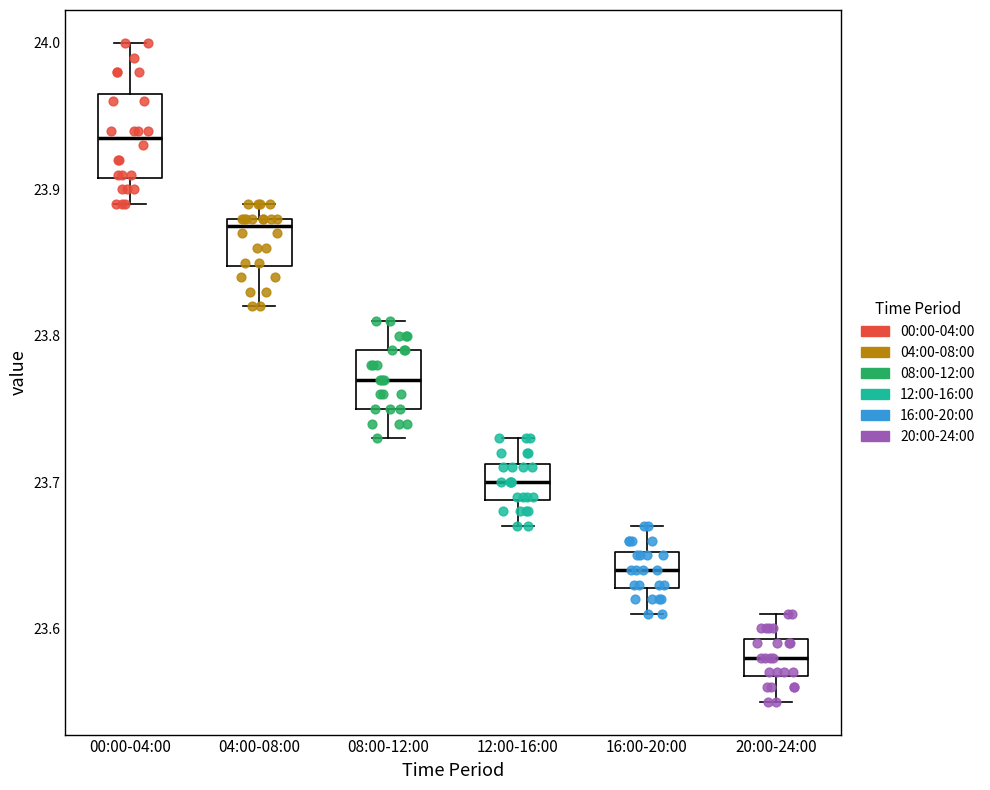

Reading left to right, read every box against the y-axis: the position of its median line, the range the box covers, and the ends of its whiskers. The values are not printed on the chart, so give them approximately, as read against the axis.

00:00-04:00: median 23.94, box 23.91 to 23.97, whiskers 23.89 to 24.00
04:00-08:00: median 23.88 (just below the box's upper edge), box 23.85 to 23.88, whiskers 23.82 to 23.89
08:00-12:00: median 23.77, box 23.75 to 23.79, whiskers 23.73 to 23.81
12:00-16:00: median 23.70, box 23.69 to 23.71, whiskers 23.67 to 23.73
16:00-20:00: median 23.64, box 23.63 to 23.65, whiskers 23.61 to 23.67
20:00-24:00: median 23.58, box 23.57 to 23.59, whiskers 23.55 to 23.61